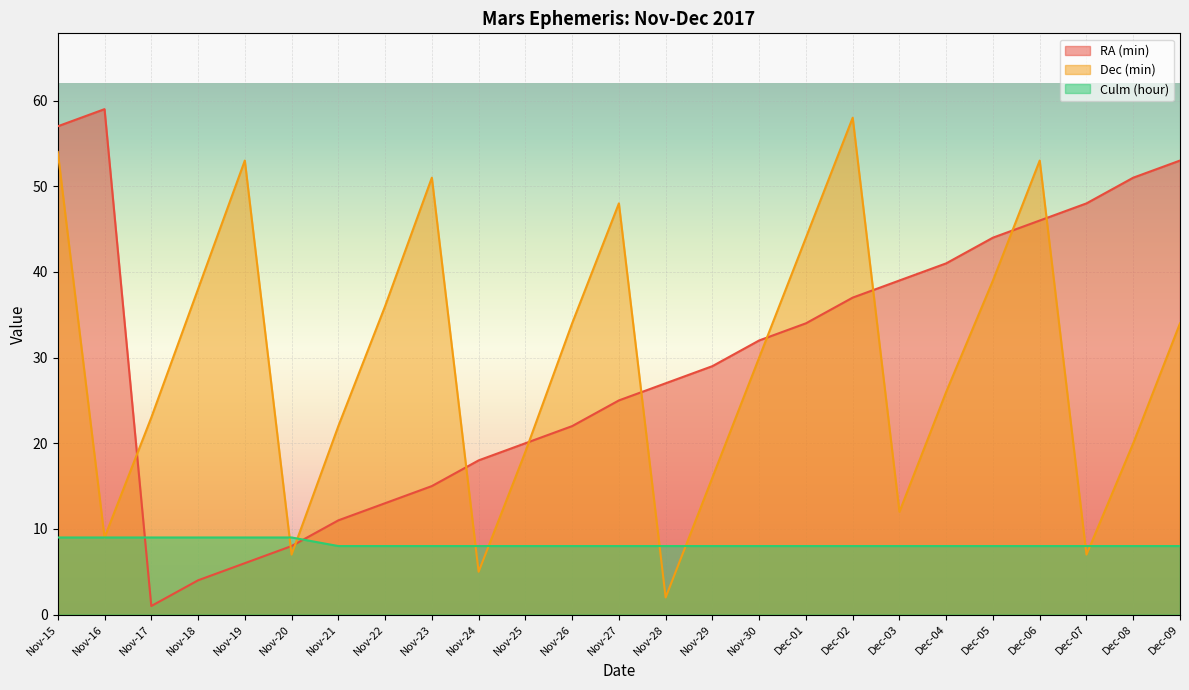

What is the difference between the second highest and second lowest values in the Dec (min) series?

49